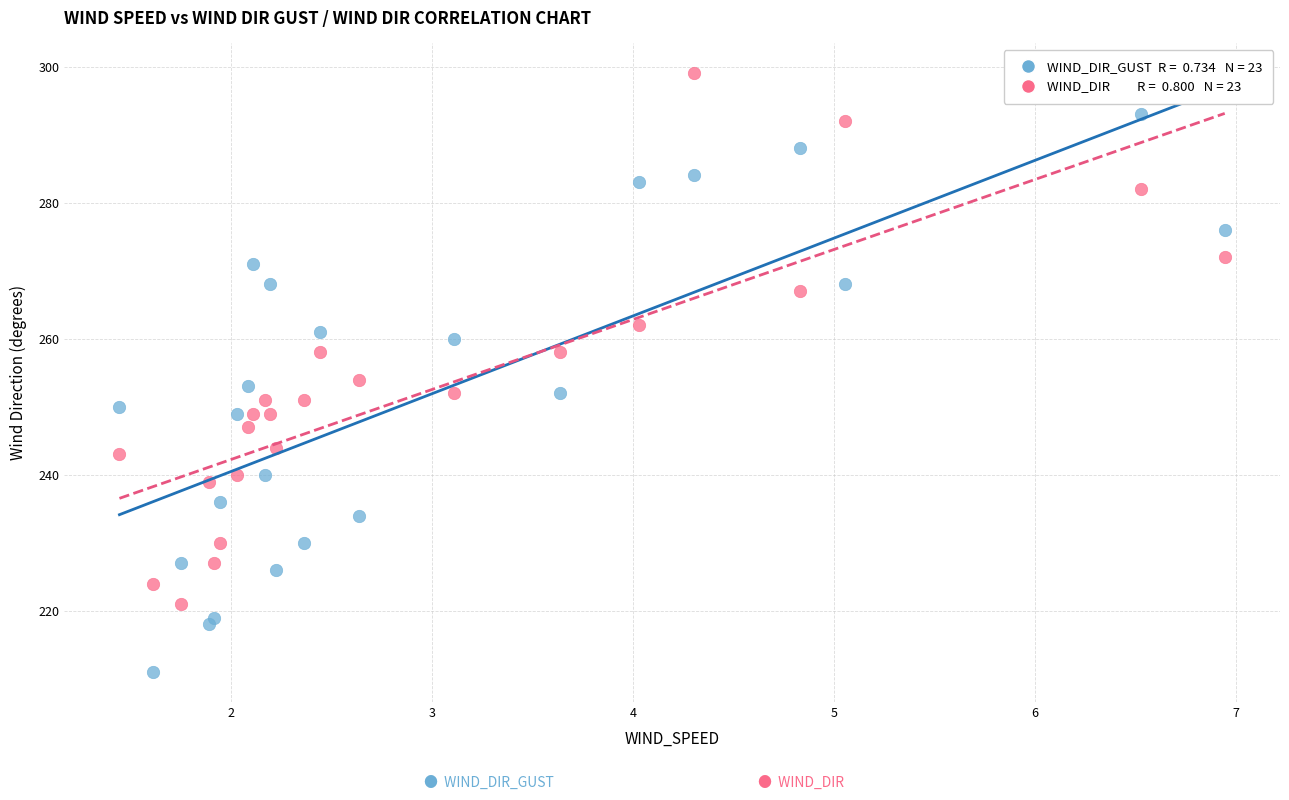

Across all series, what Y value is closest to 255?

254